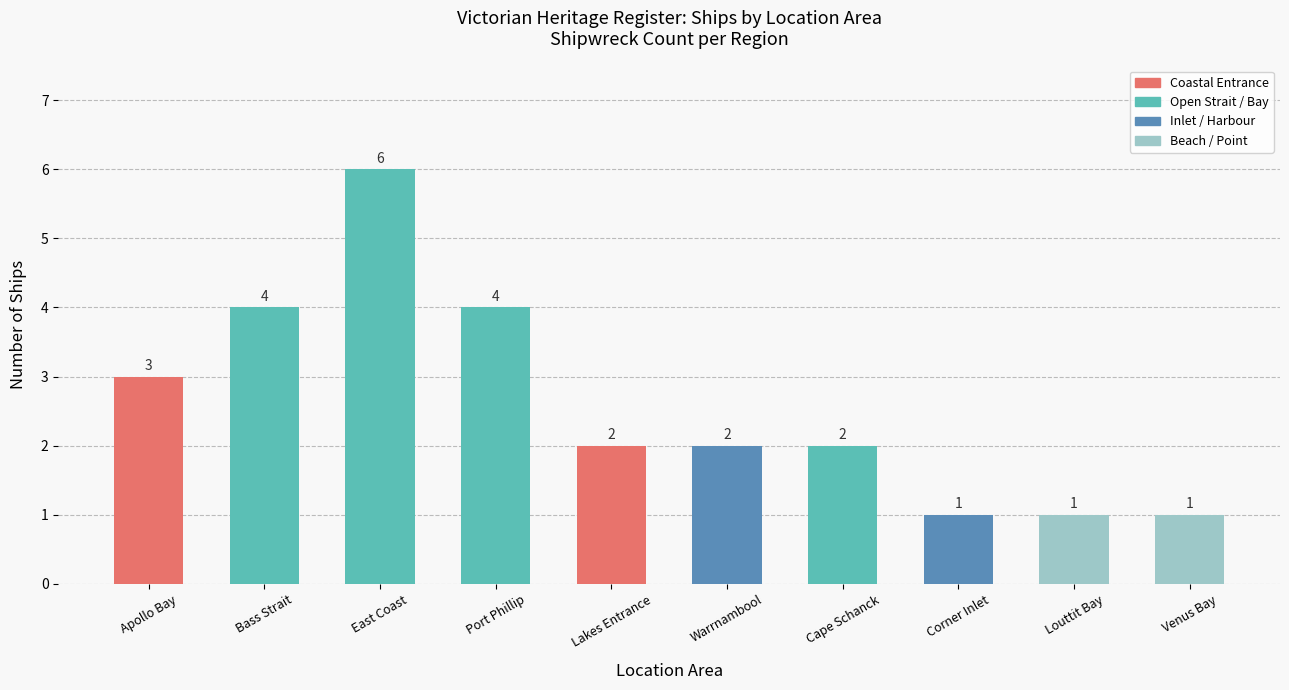

True or false: the data shows 3 at Warrnambool.

False